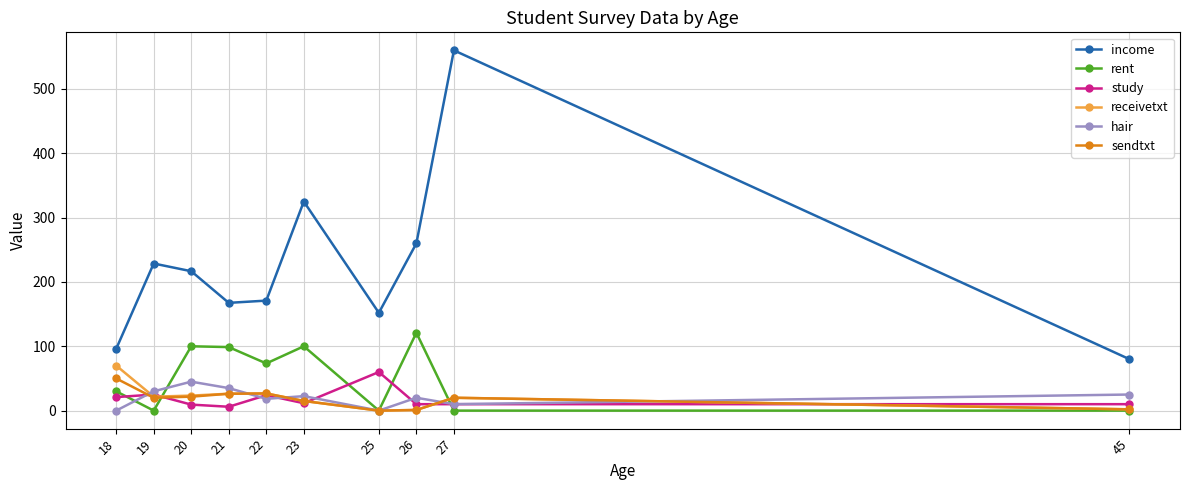

Which series has the largest total across all categories?

income